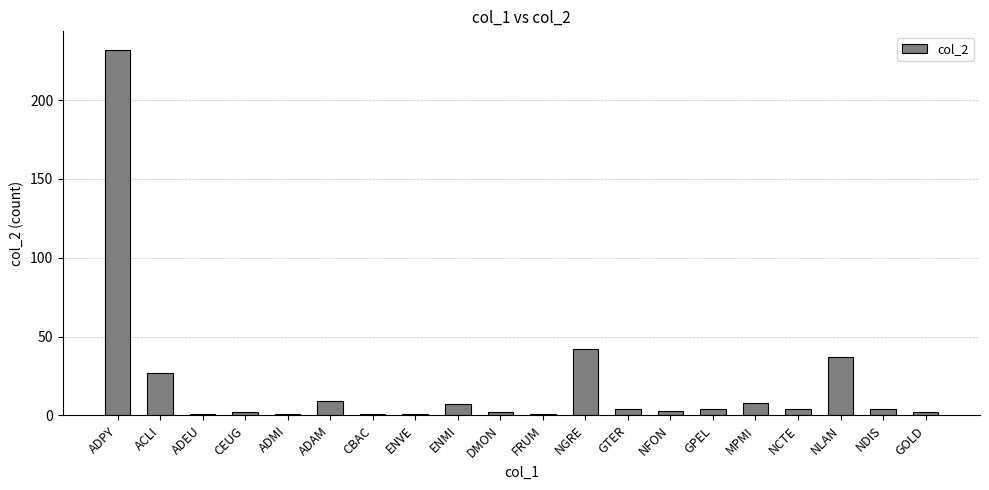

What is the average value?

20